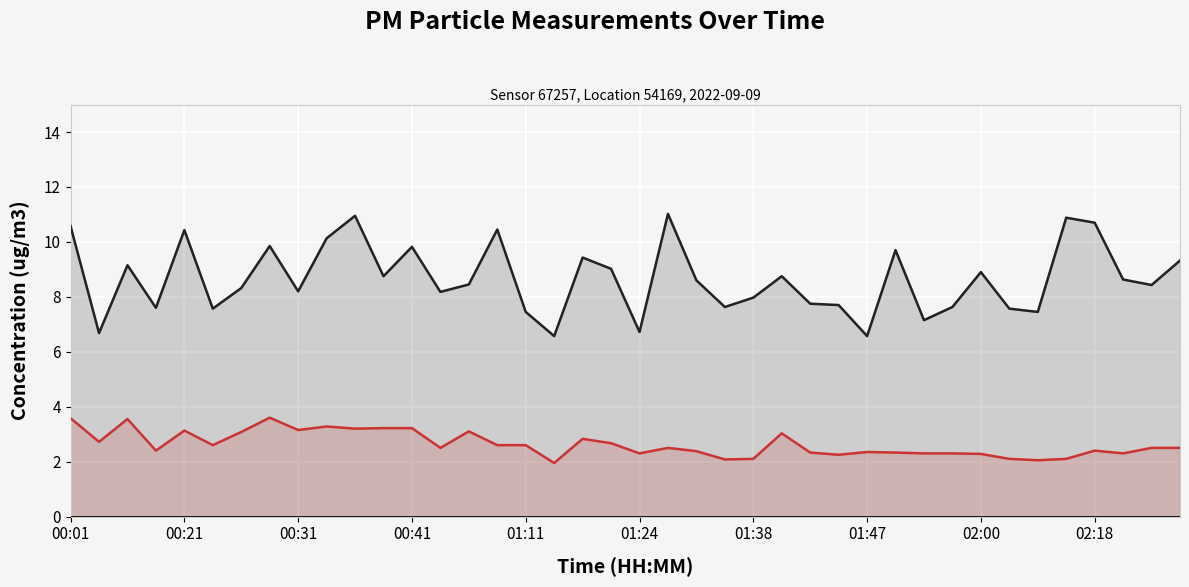

Which series has the largest range (max minus min)?

P1